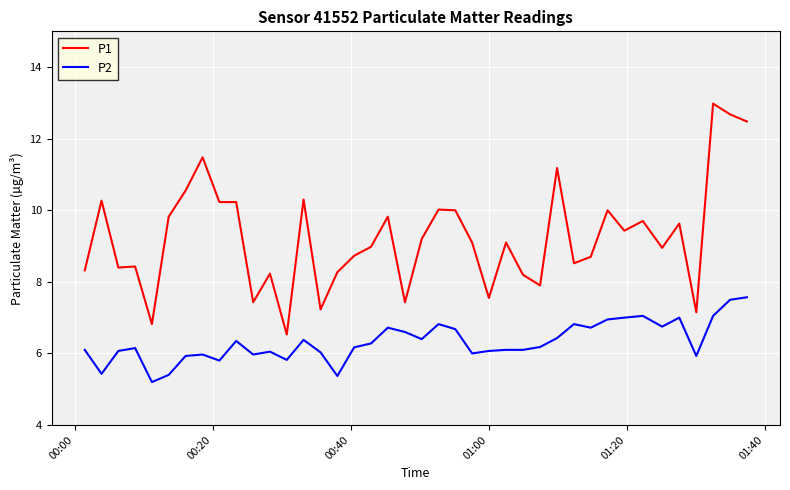

What is the minimum value for P1?

6.5